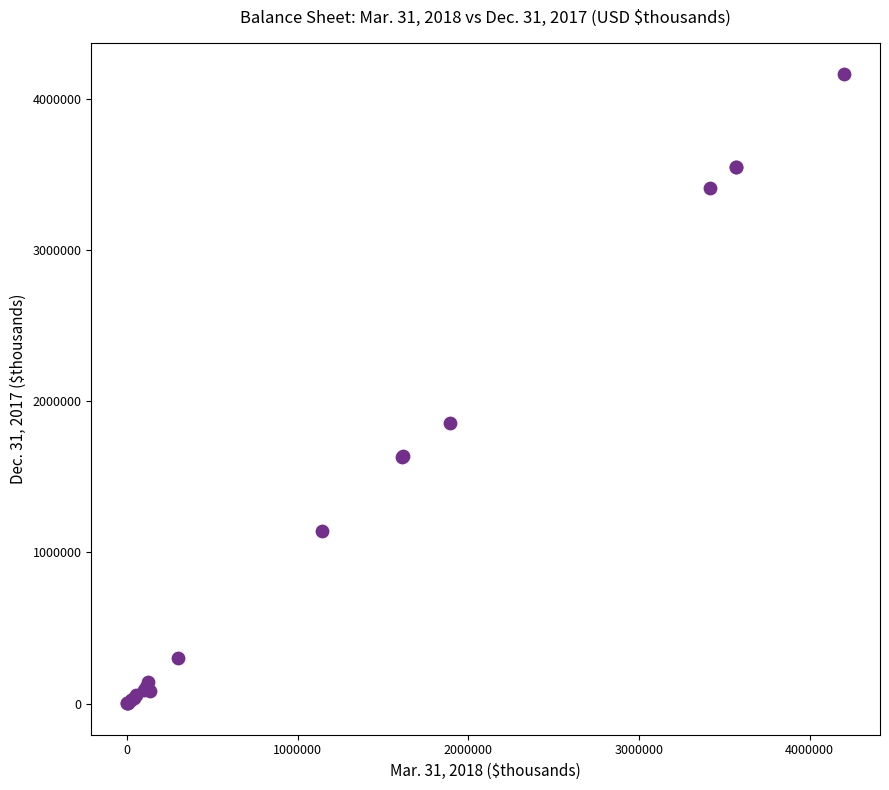

What Y value in the scatter plot is closest to 2081653?

1855646